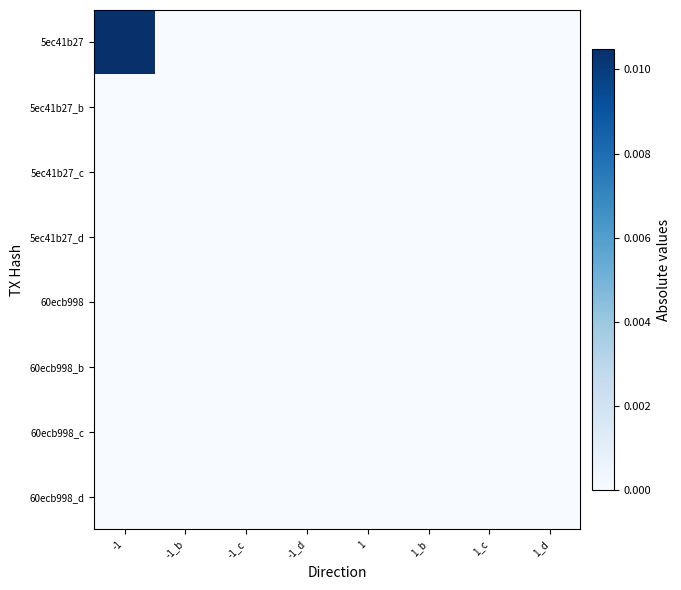

At how many categories does at least one series exceed 0?

1